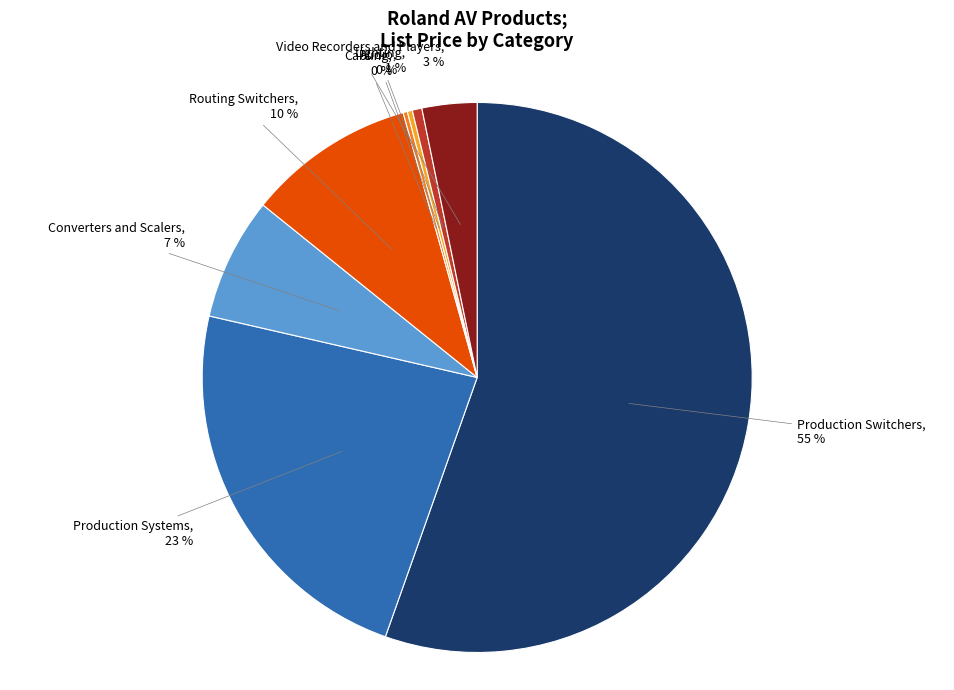

Does Audio, 0 % represent more than half of the total?

No